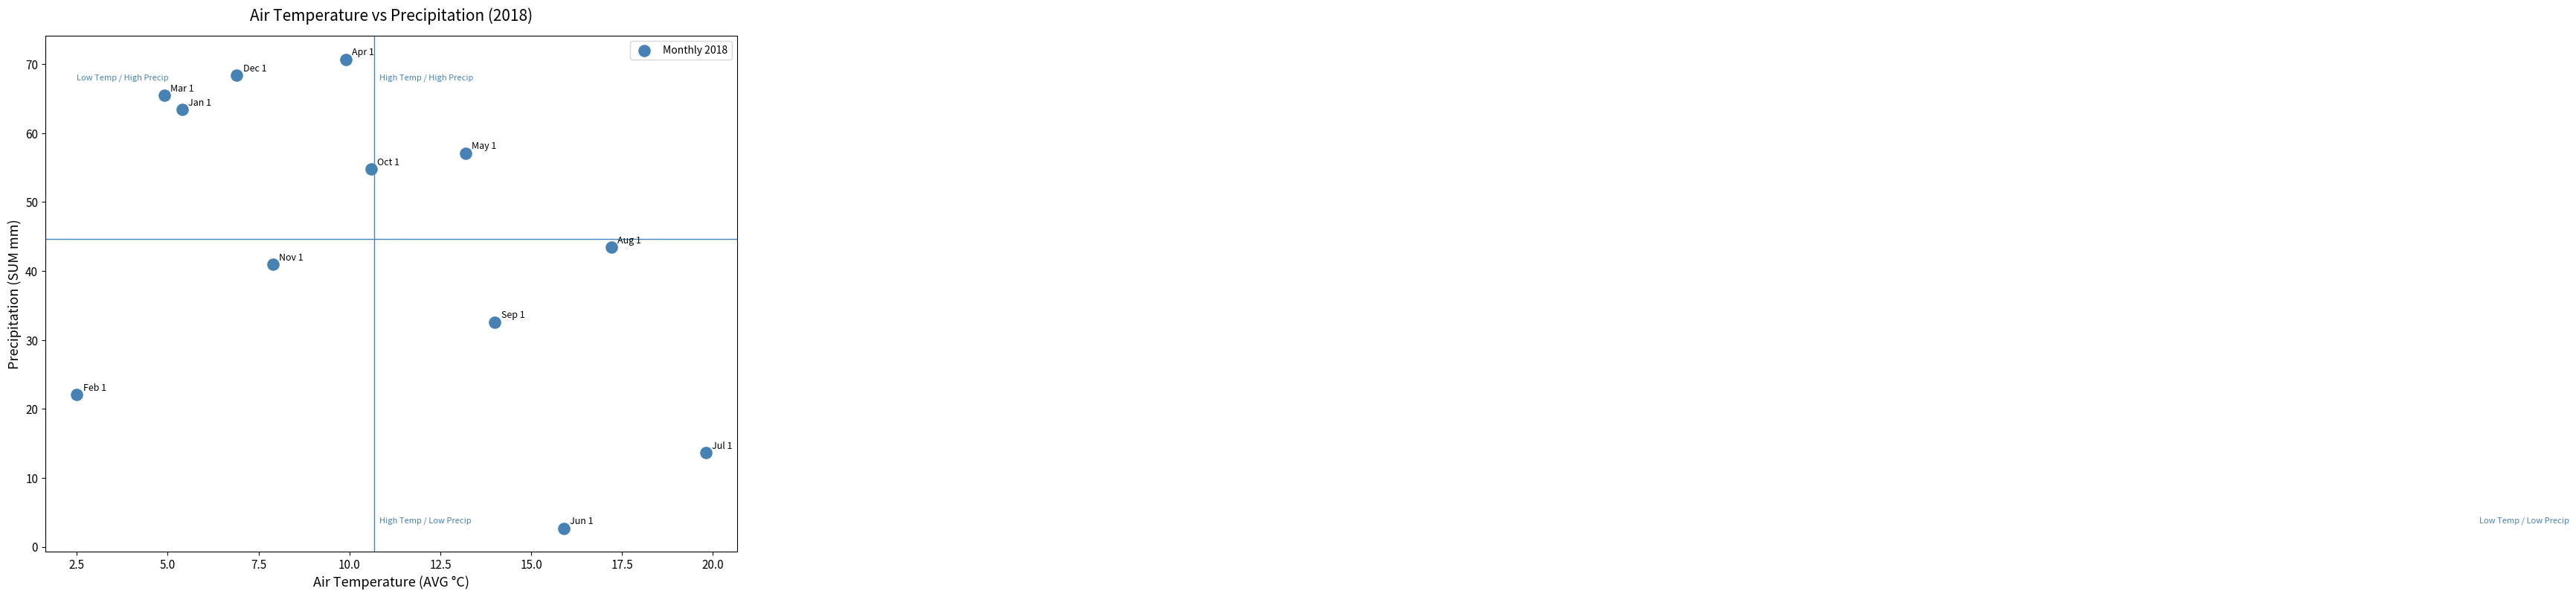

What is the range of X values (max minus min)?

17.3